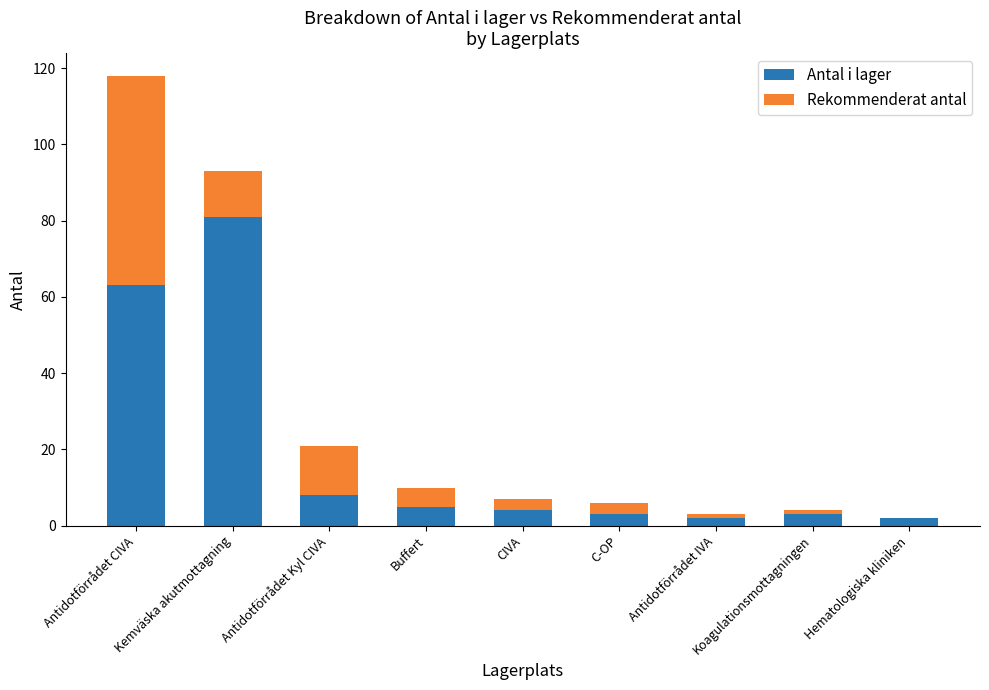

At which category is the sum across all series the highest?

Antidotförrådet CIVA